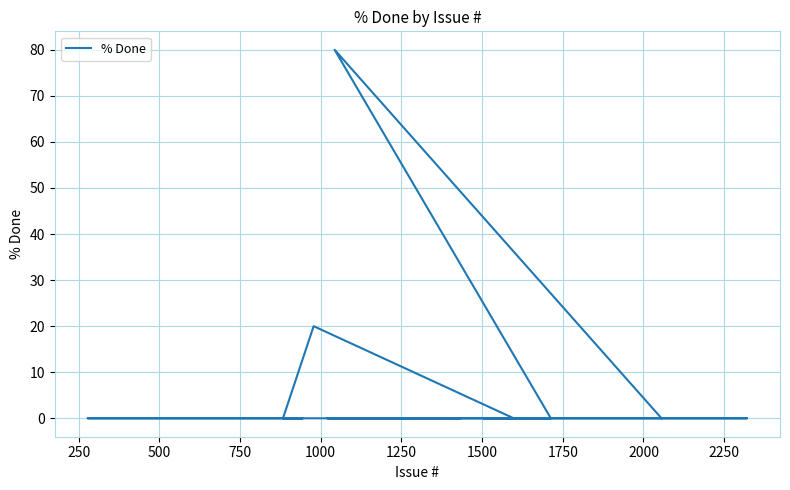

What is the difference between the second highest and second lowest values?

20